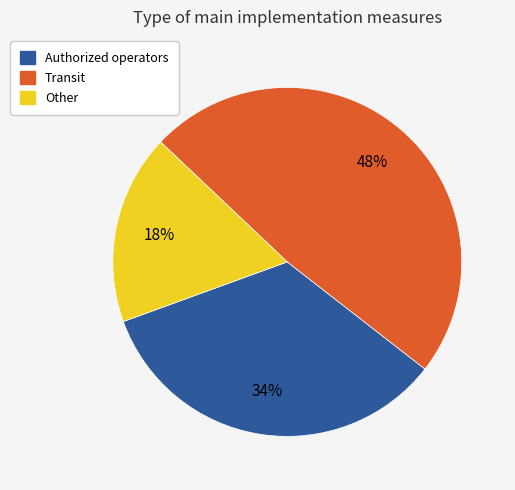

Count the number of slices in the pie.

3